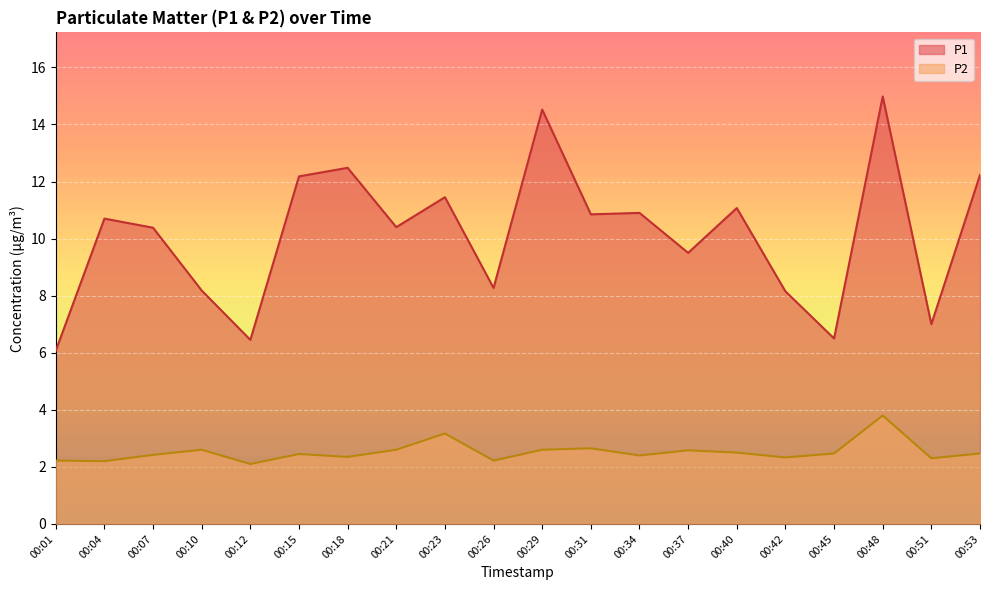

Which has a higher value, 00:01 or 00:37?

00:37